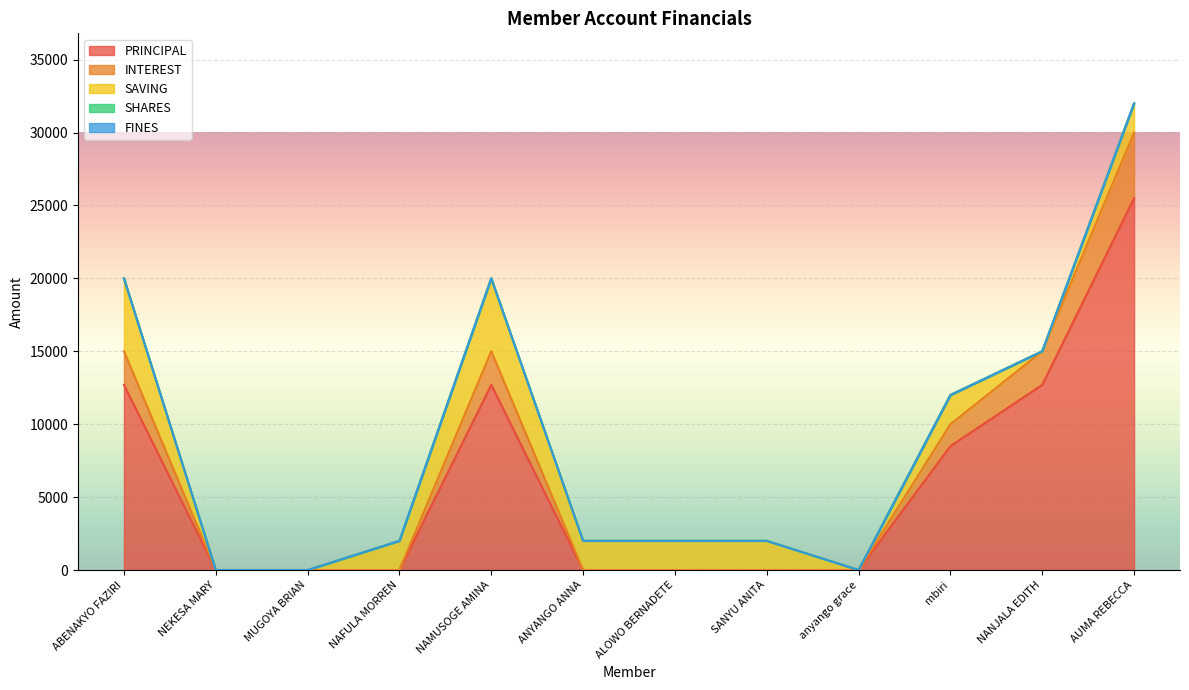

Does the chart display data point markers on the line(s)?

No